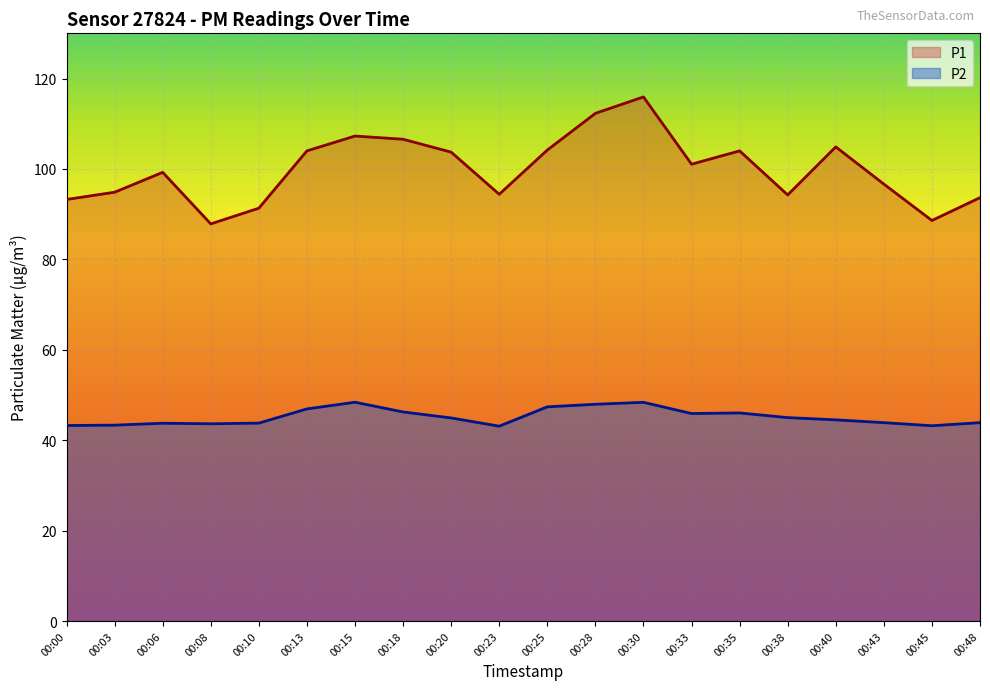

True or false: P1 and P2 intersect in this chart.

False